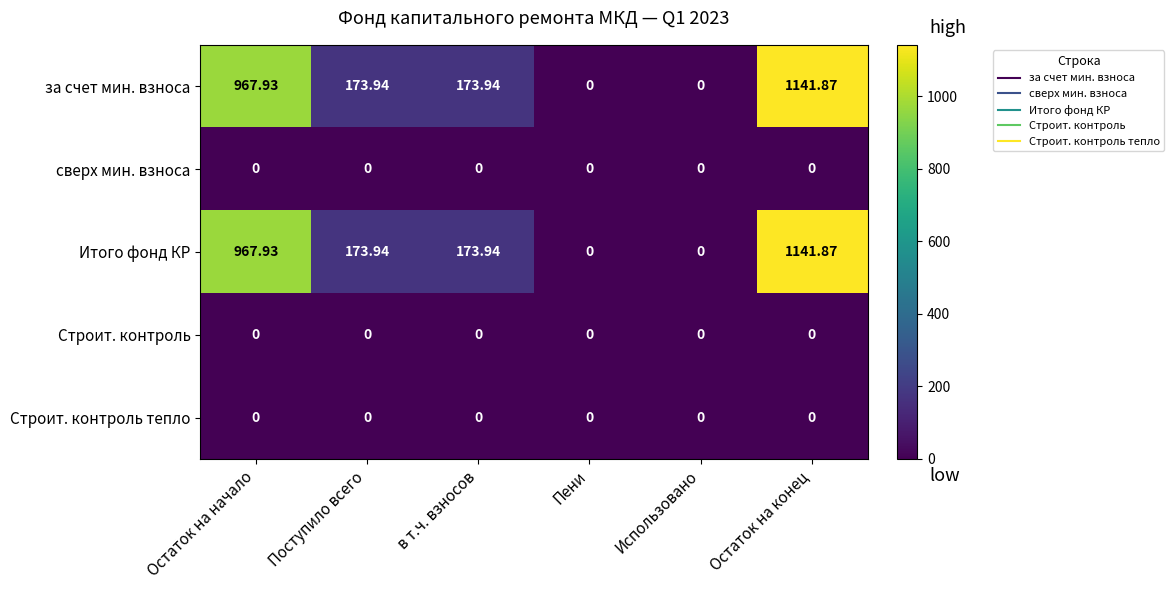

Is the value of Строит. контроль at Остаток на начало greater than the value of Итого фонд КР at Поступило всего?

No